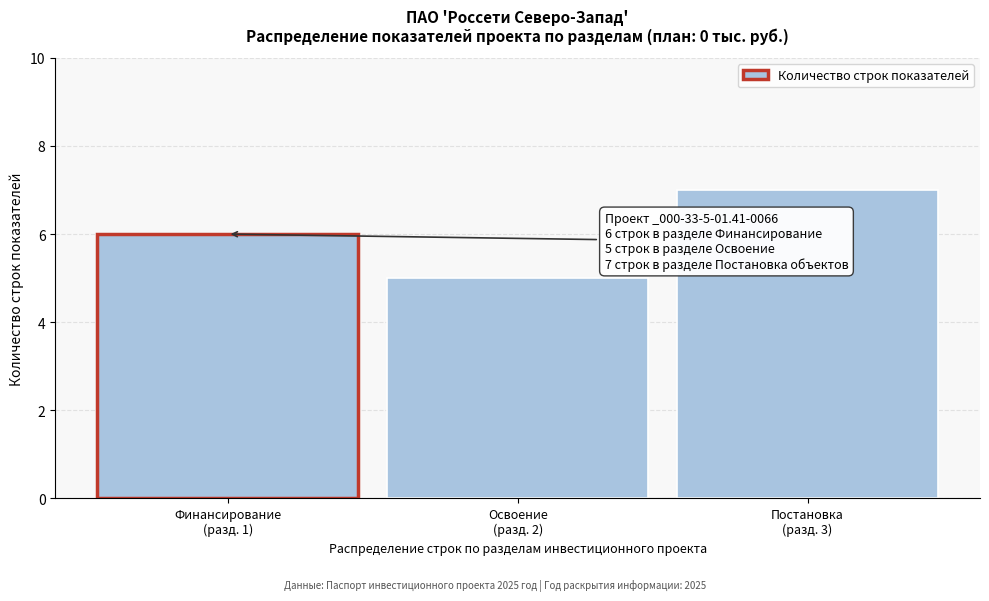

Reading left to right, transcribe all the data shown in this chart.

6	5	7